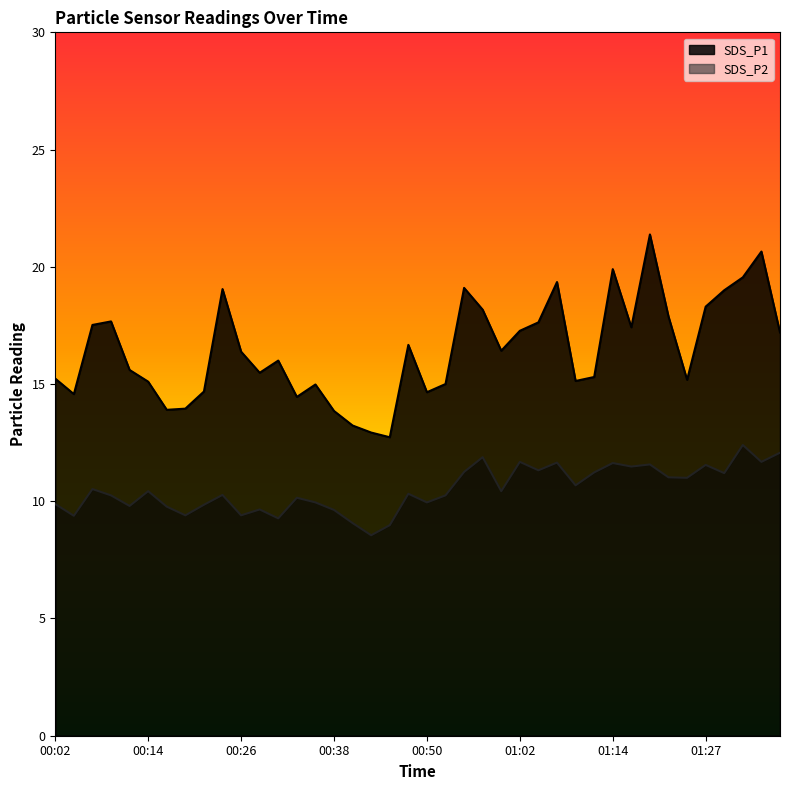

Which label corresponds to the smallest value in the chart?

00:43